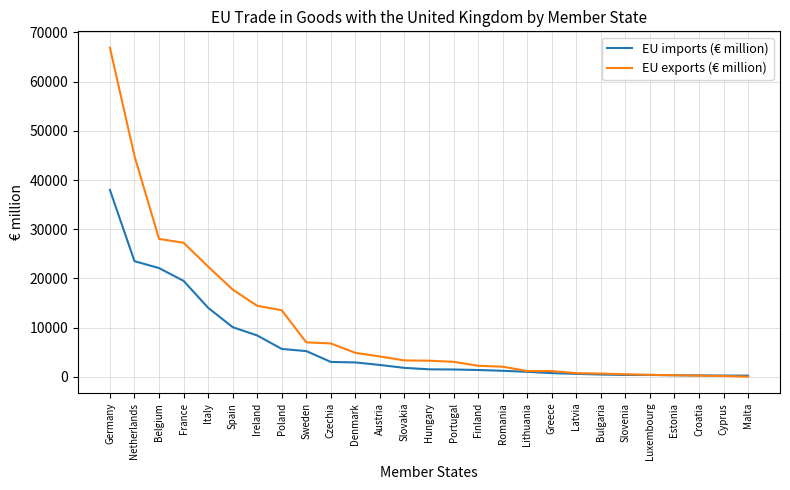

List the series in order of their peak value, highest first.

EU exports (€ million), EU imports (€ million)